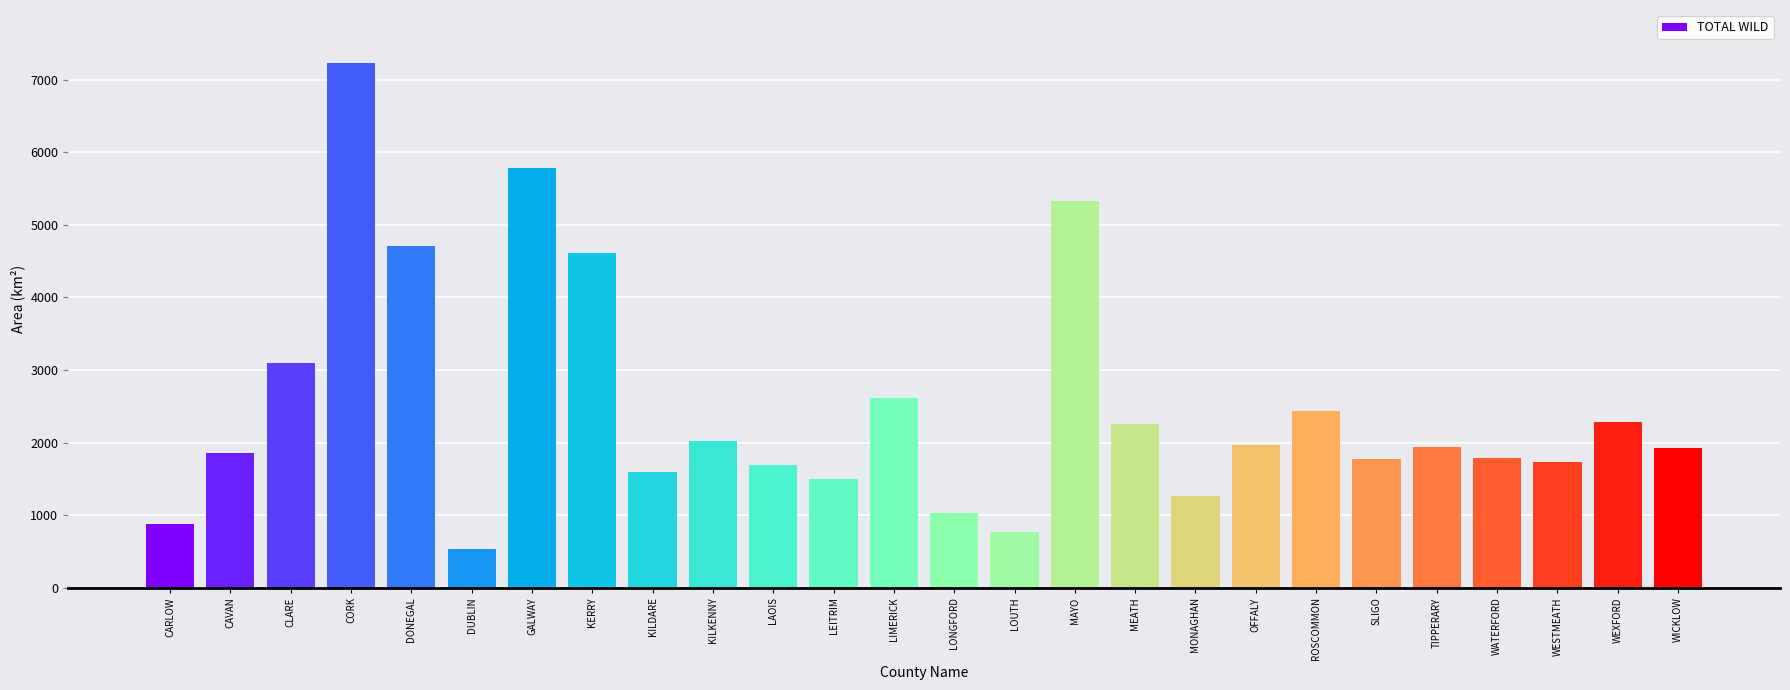

Which category has the highest value across all series?

CORK